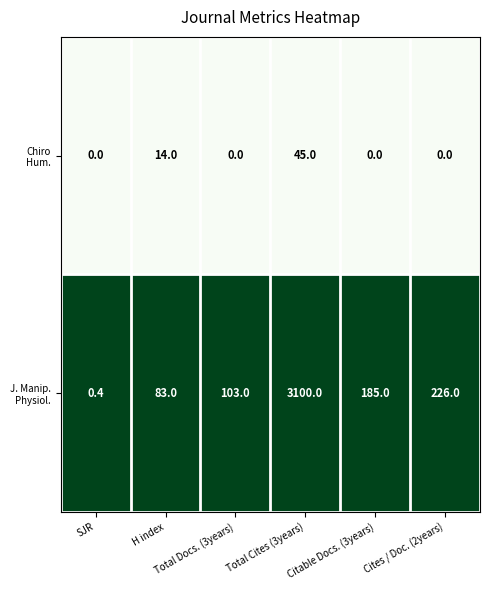

What is the maximum value shown in the chart?

3100.0